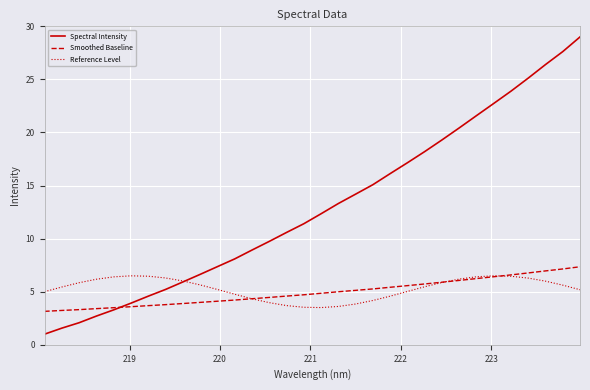

What are all the series names shown in the legend?

Spectral Intensity, Smoothed Baseline, Reference Level